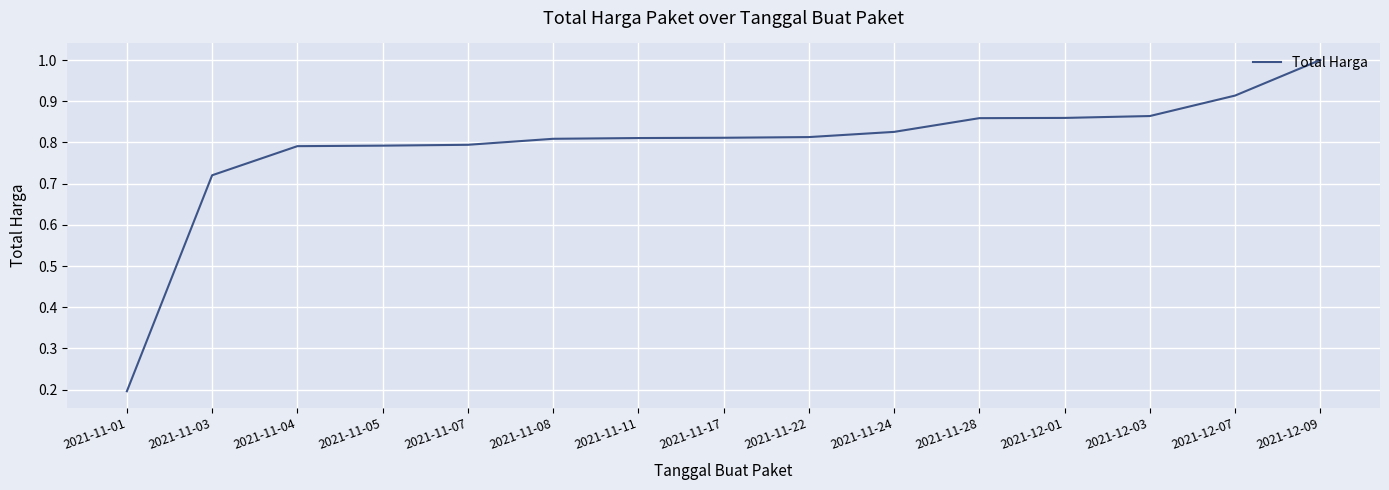

Which has a higher value, 2021-11-11 or 2021-11-28?

2021-11-28